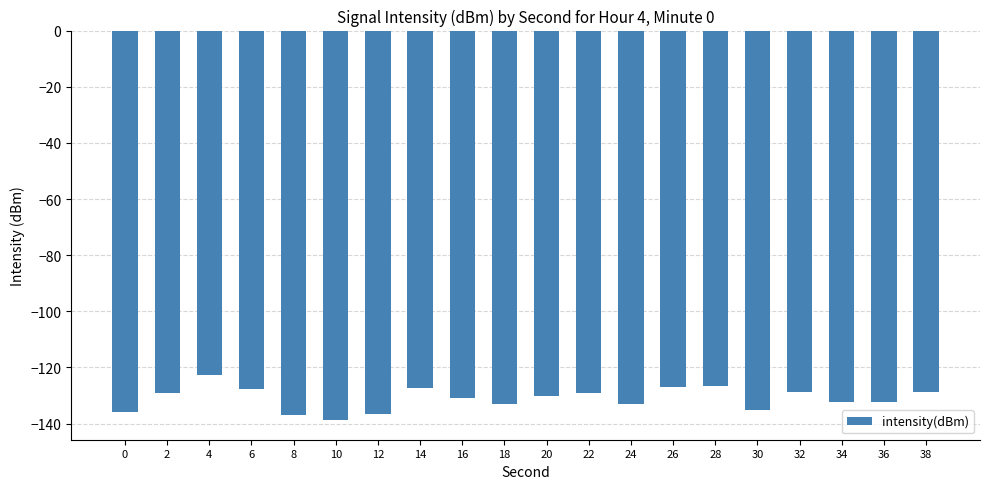

What is the smallest value displayed?

-138.8